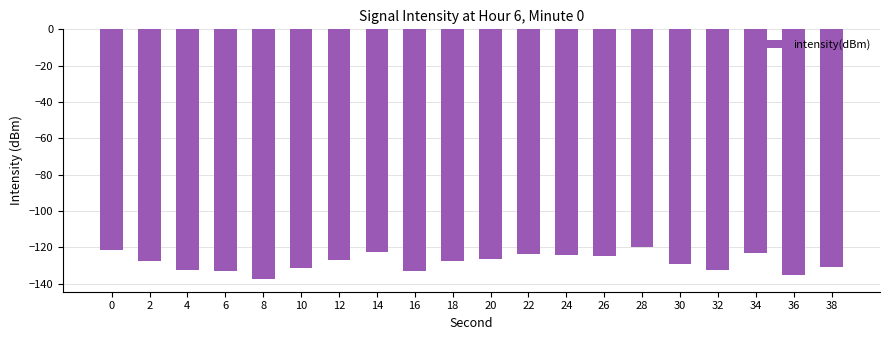

Between 26 and 16, which is larger?

26